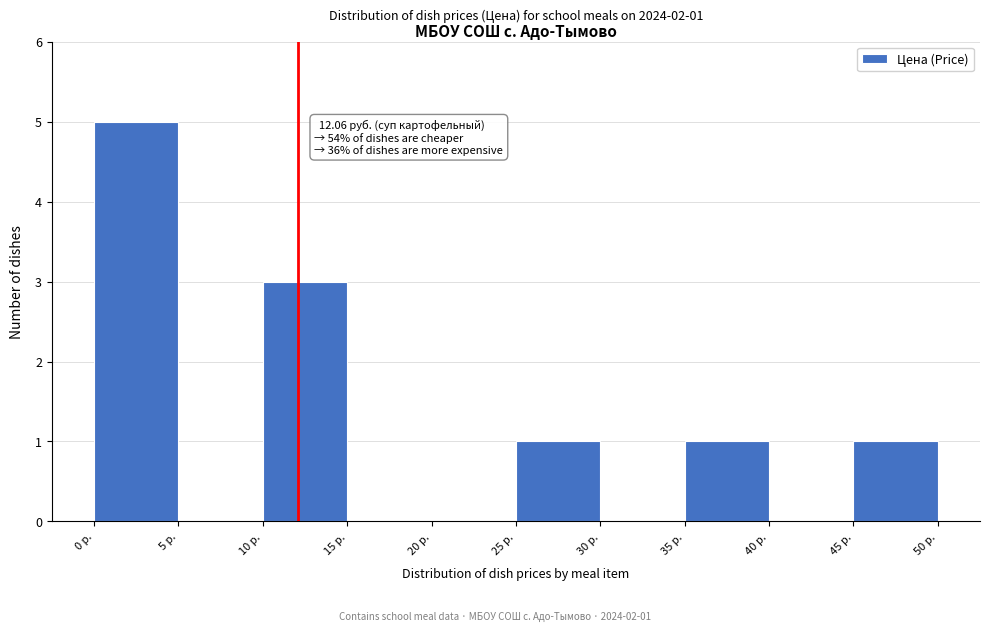

Over which range of the x-axis is the bar tallest?

0 to 5